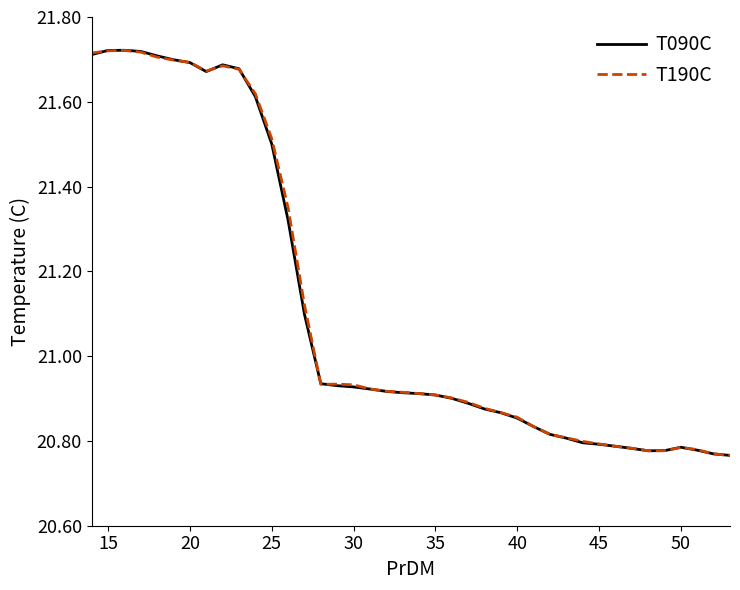

Count the number of categories in the chart.

40